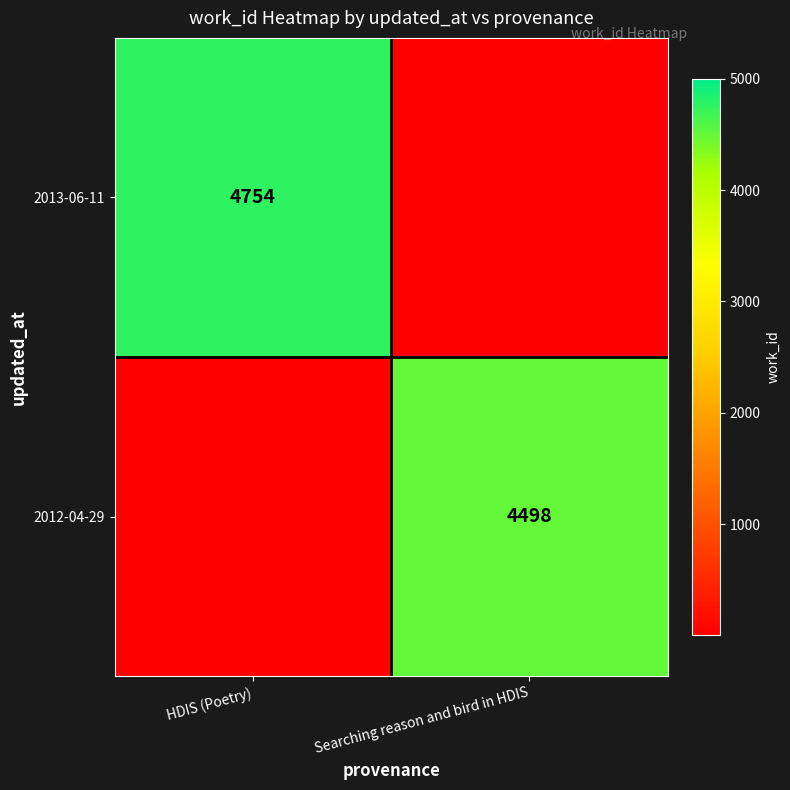

Where is 2013-06-11 nearest to the value 2377?

Searching reason and bird in HDIS